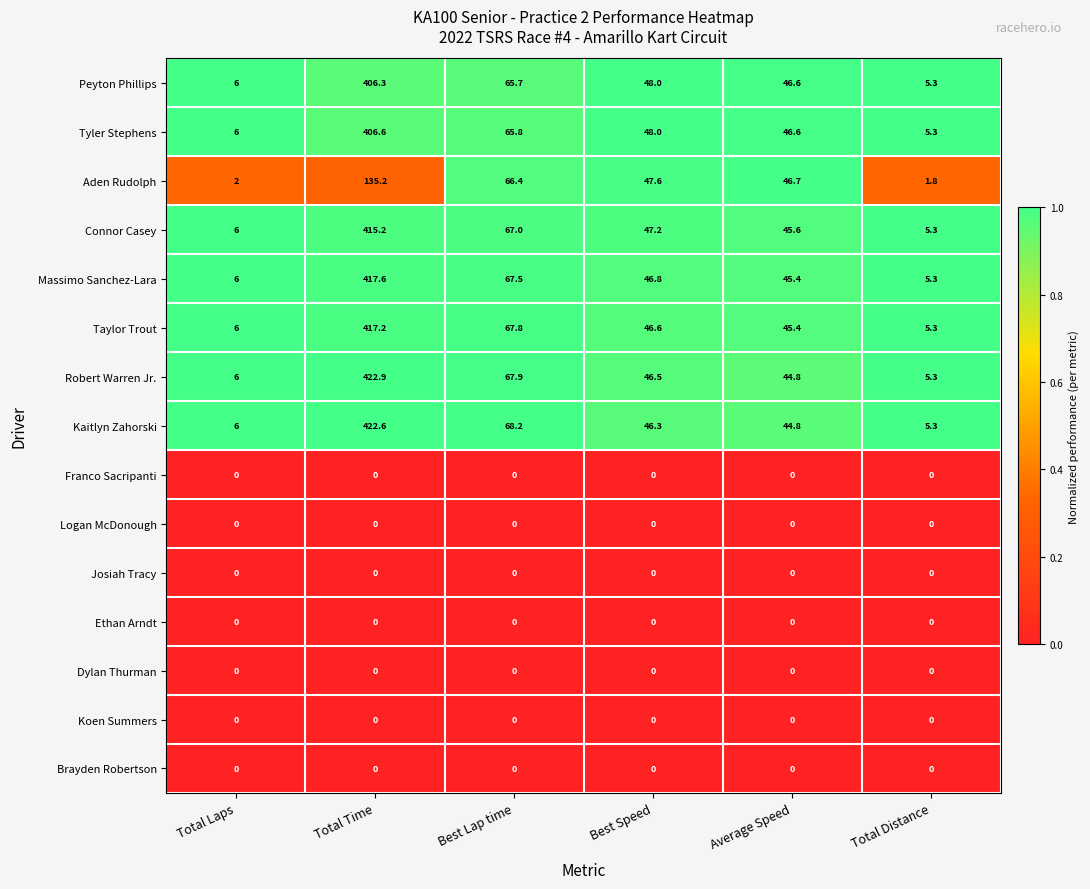

Rank the categories by Connor Casey value from highest to lowest.

Total Time, Best Lap time, Best Speed, Average Speed, Total Laps, Total Distance